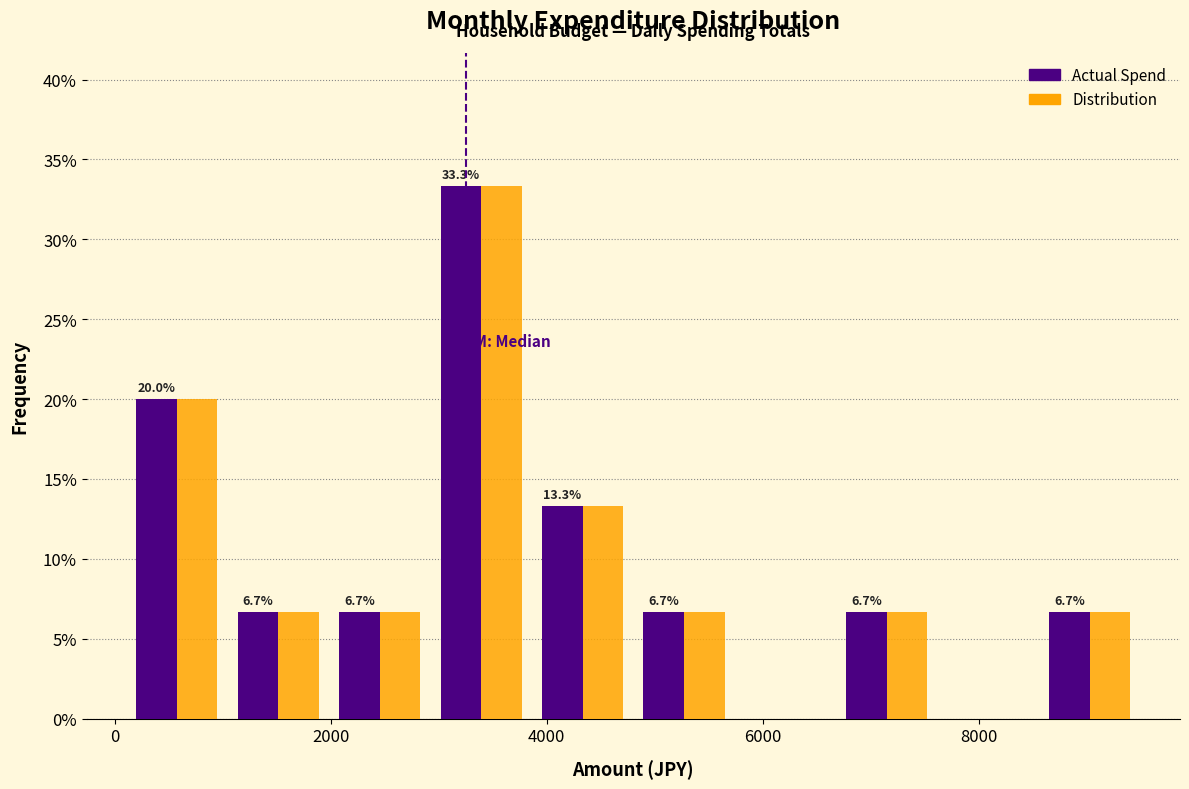

In the Actual Spend series, which range on the x-axis has the tallest bar?

3000 to 3800